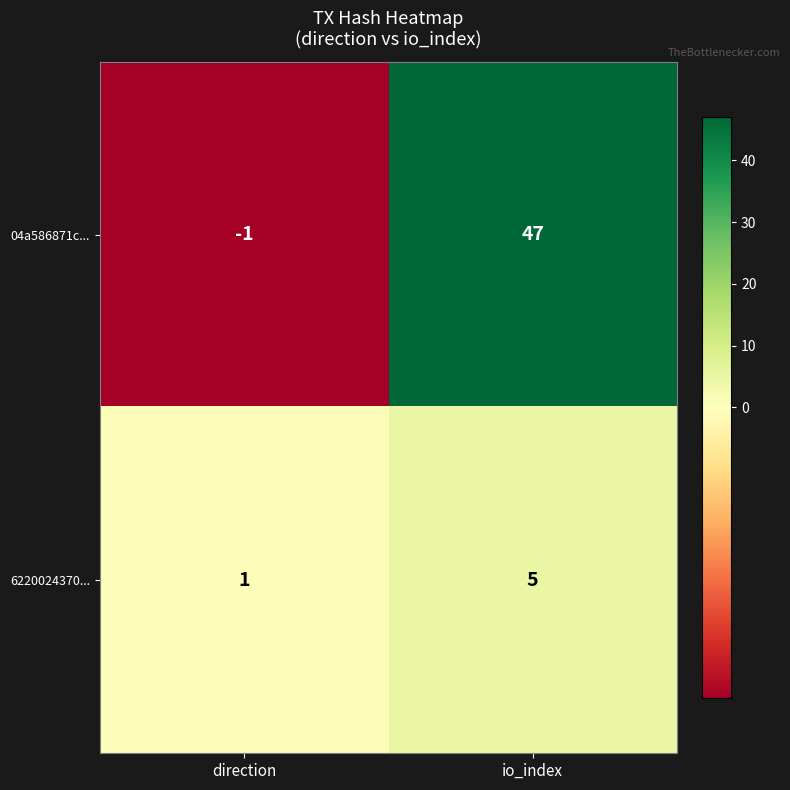

Reading right to left, transcribe all the data shown in this chart.

04a586871c...: io_index=47	direction=-1
6220024370...: io_index=5	direction=1